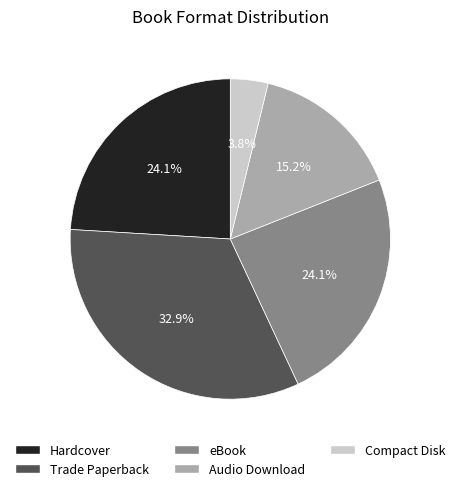

What is the smallest slice in the pie chart?

Compact Disk